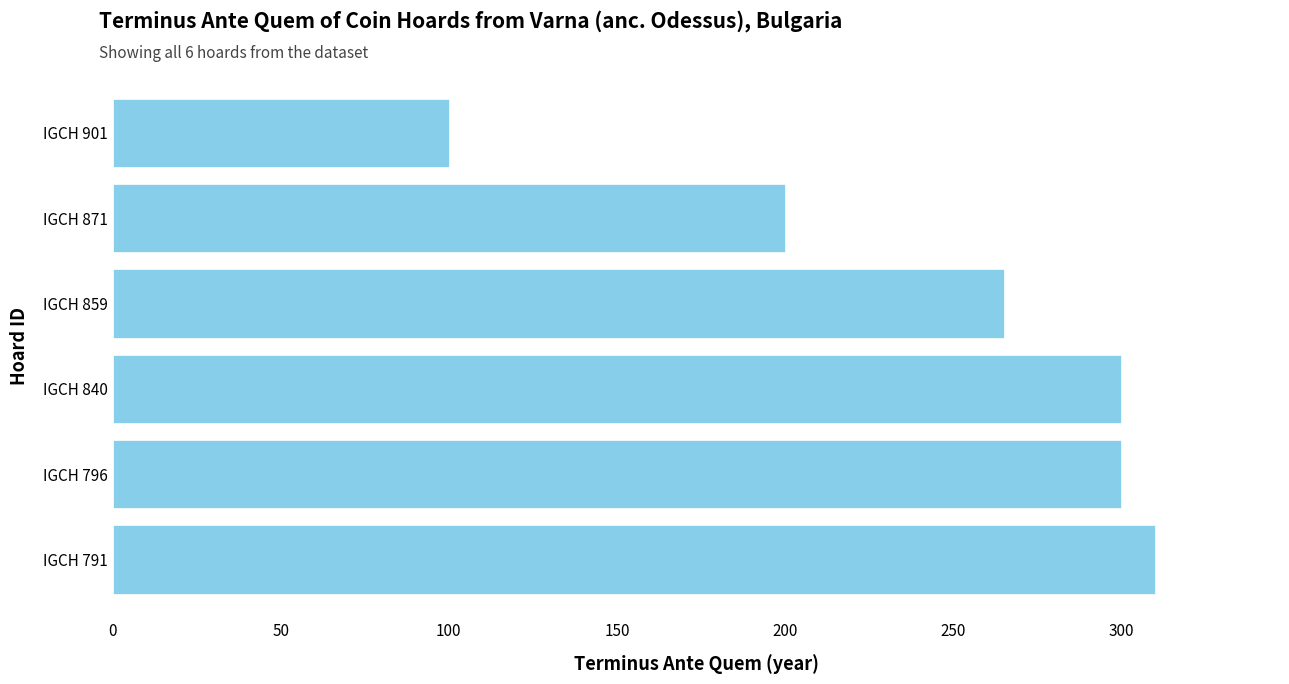

Reading bottom to top, transcribe all the data shown in this chart.

310	300	300	265	200	100